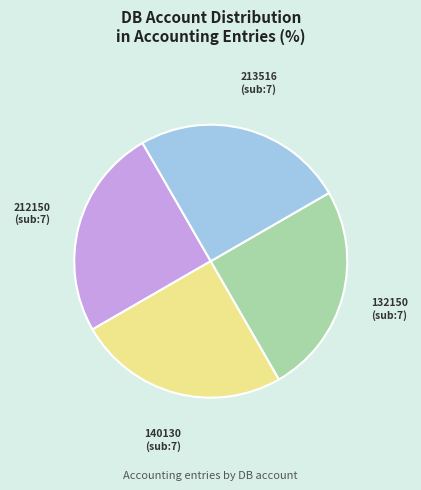

Is there a majority slice in this chart?

No